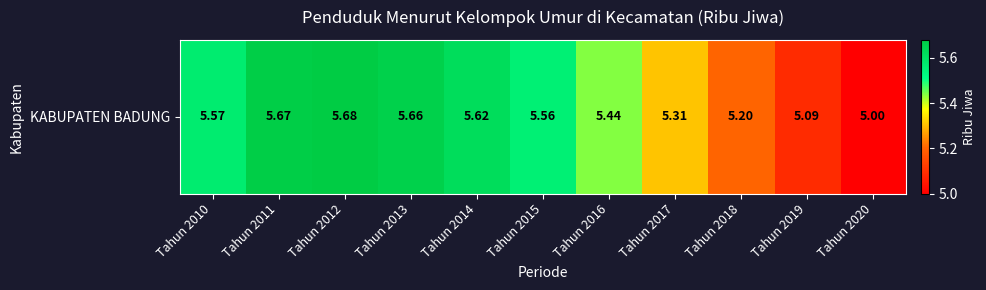

True or false: the data shows 1.7 at Tahun 2013.

False